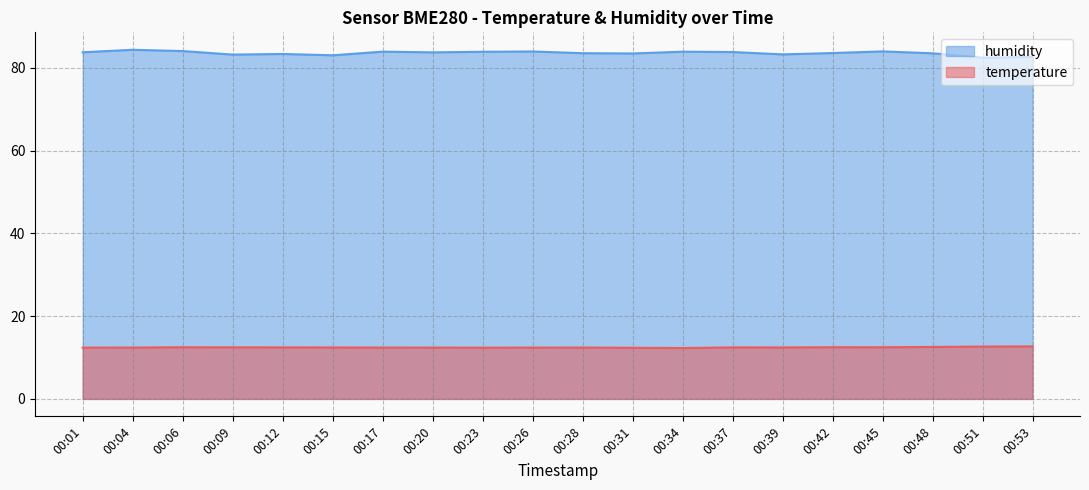

What is the difference between the second highest and minimum values in the temperature series?

0.4